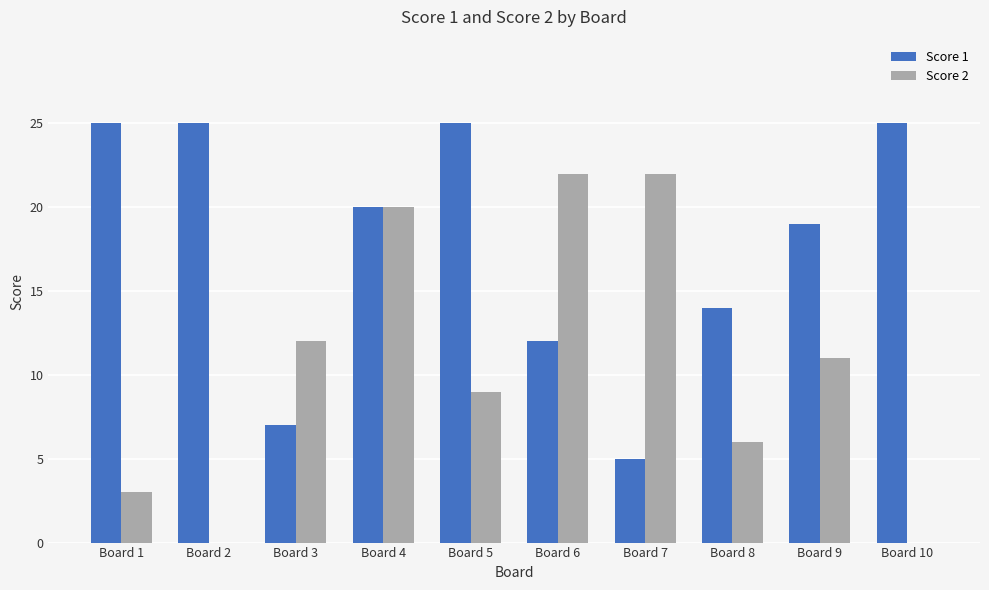

What is the sum of all Score 1 values?

177